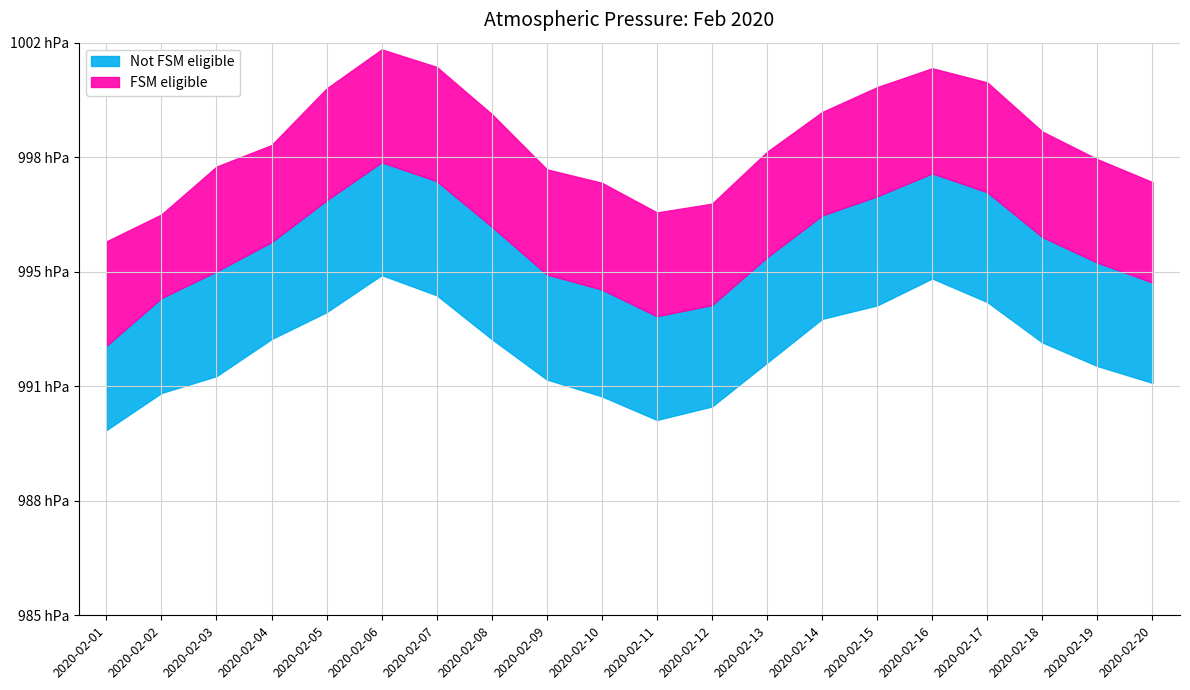

True or false: press_mean and press_min cross at least once.

False